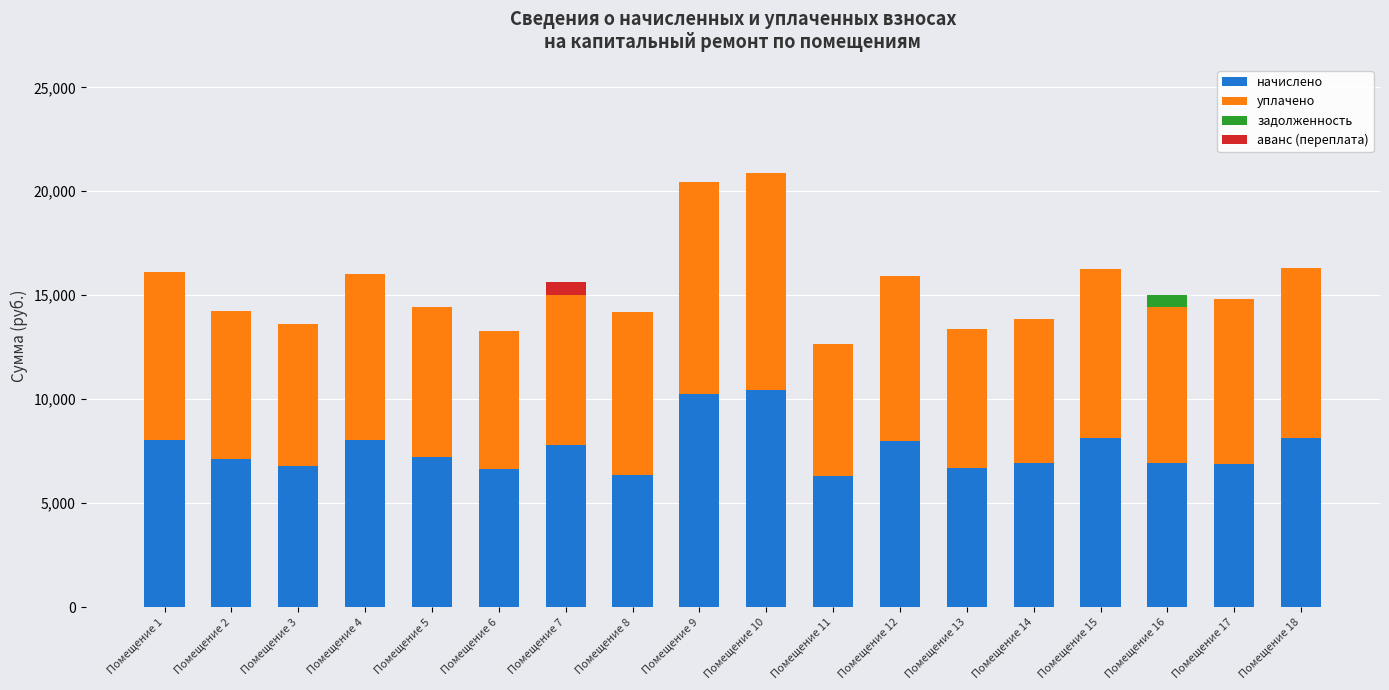

The value of начислено at Помещение 4 is 4168.9. True or false?

False